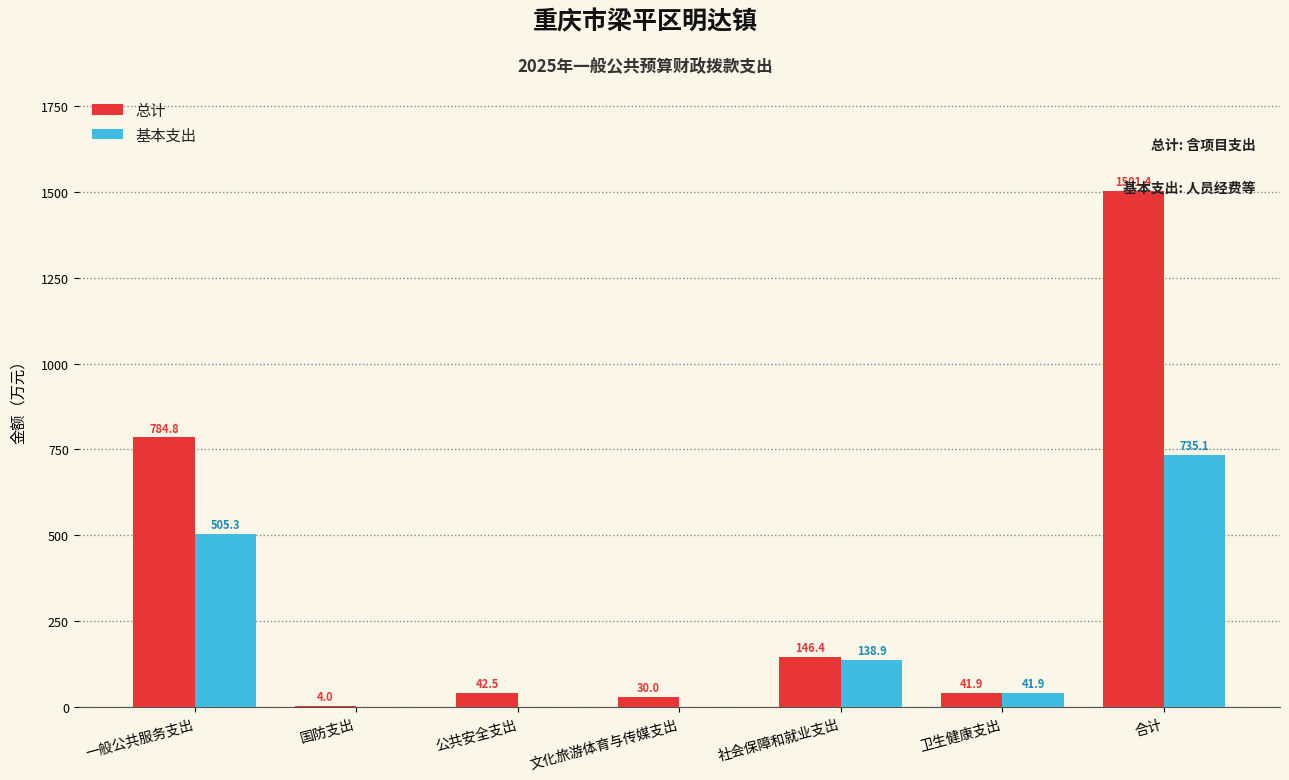

What is the total value across all series at 公共安全支出?

42.5